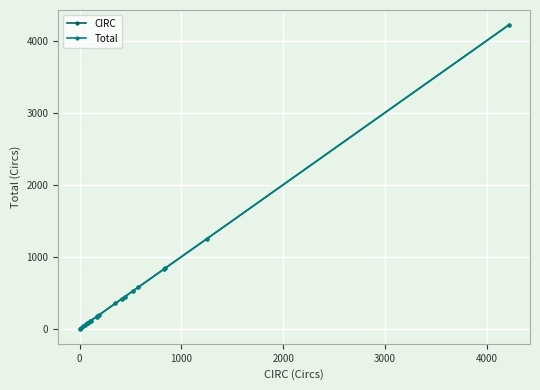

How many lines are shown in the chart?

2